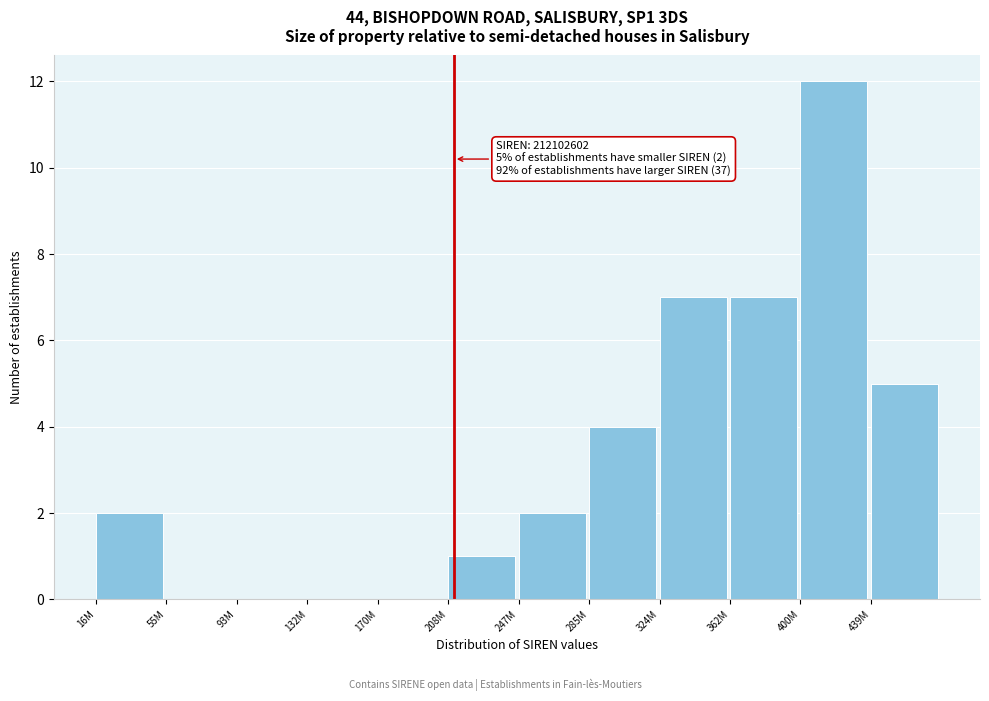

Reading left to right, what are all the values shown in this chart?

16M=2	55M=0	93M=0	132M=0	170M=0	208M=1	247M=2	285M=4	324M=7	362M=7	400M=12	439M=5